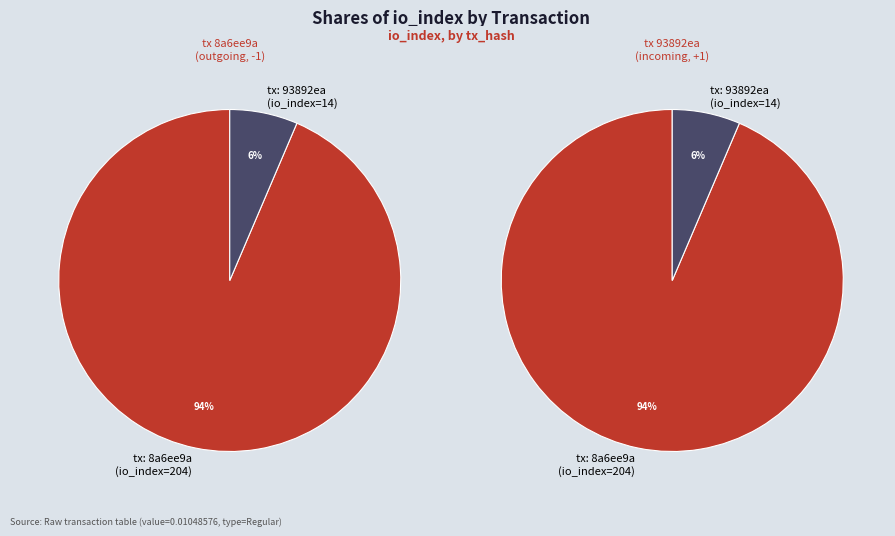

Is io_index_14 the majority of the pie?

No